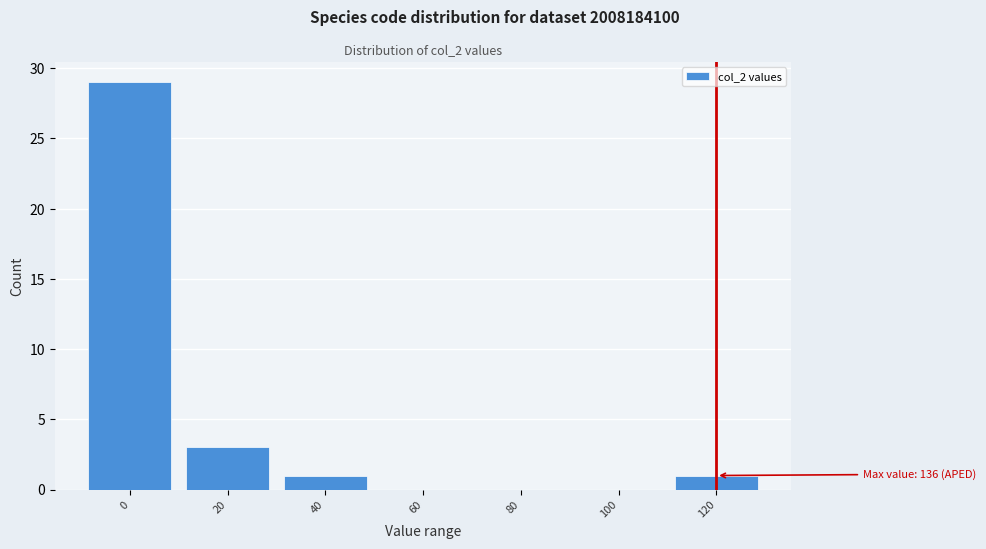

Reading right to left, what are all the values shown in this chart?

120=1	100=0	80=0	60=0	40=1	20=3	0=29